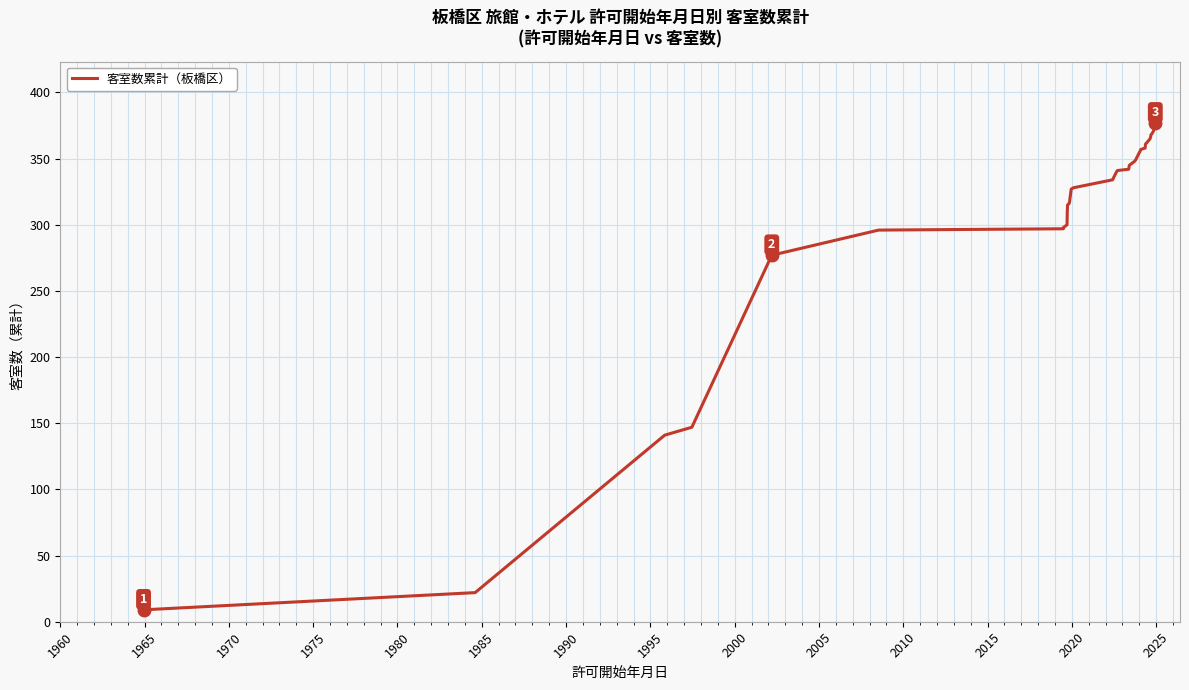

The chart shows a value of 77 at 39. True or false?

False